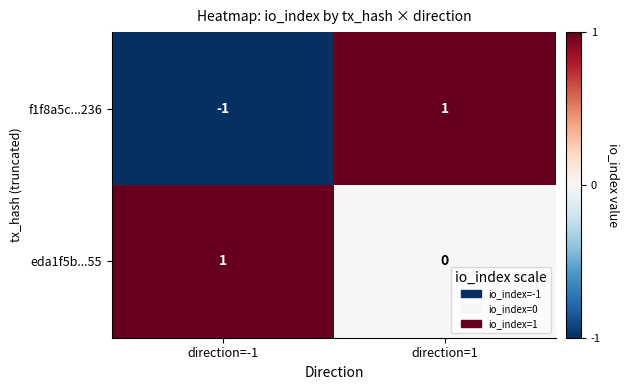

Rank the series at direction=-1 from highest to lowest value.

eda1f5b...55, f1f8a5c...236